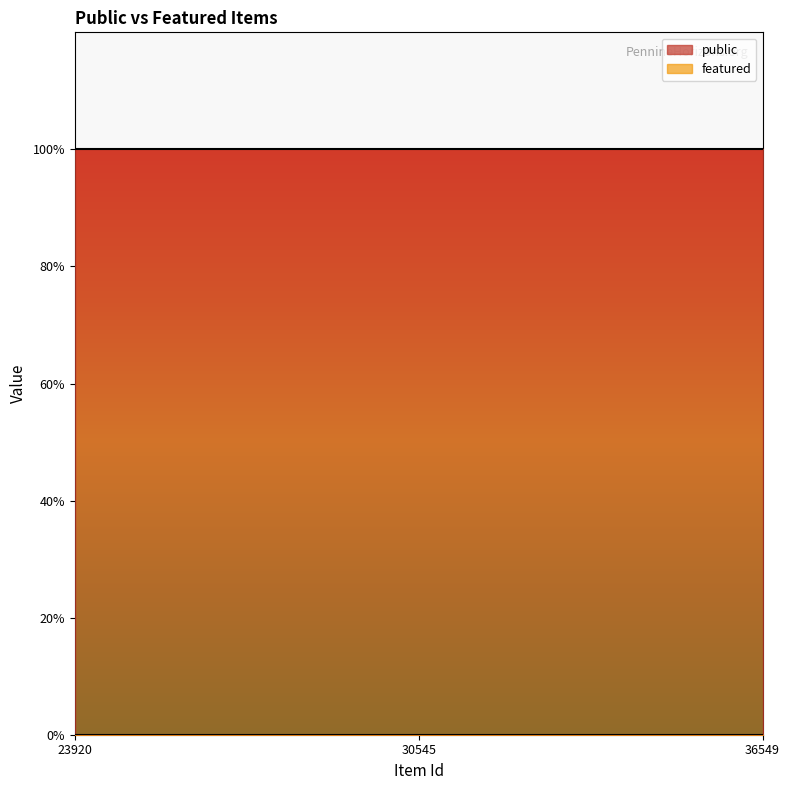

Which series changed the most between 30545 and 36549?

public